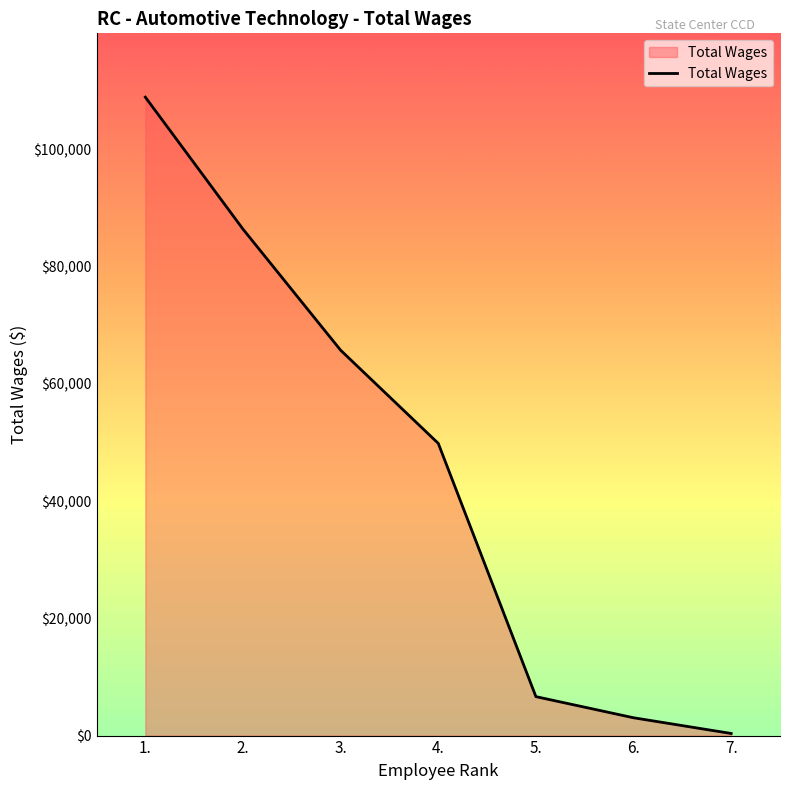

How many series are shown in this chart?

1